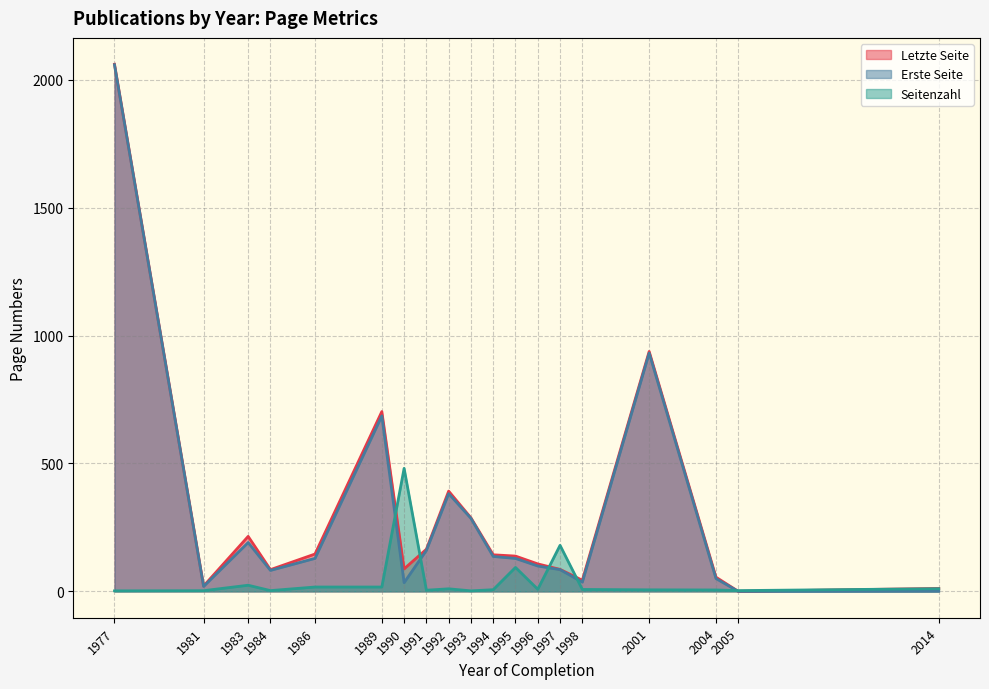

Which series has the widest spread of values?

Letzte Seite